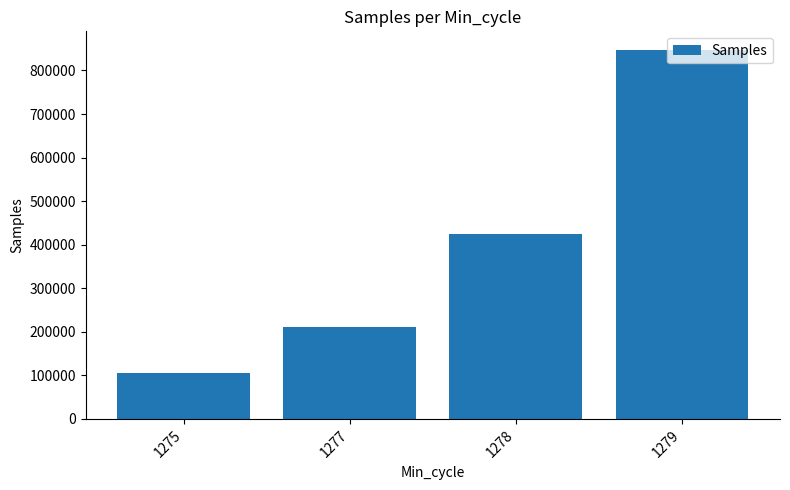

List the labels in order of value, smallest first.

1275, 1277, 1278, 1279